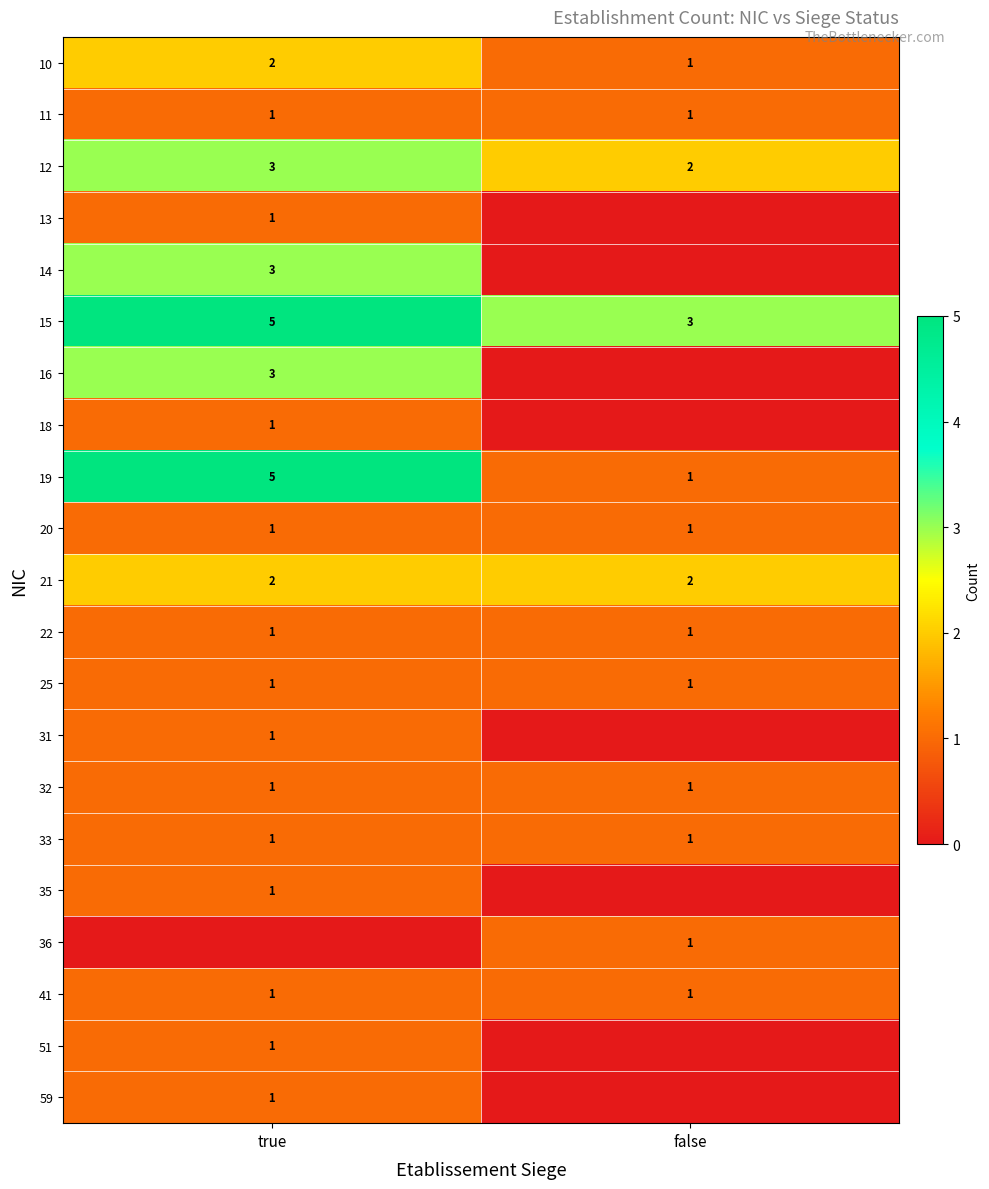

True or false: 19 has a value of 2 at false.

False